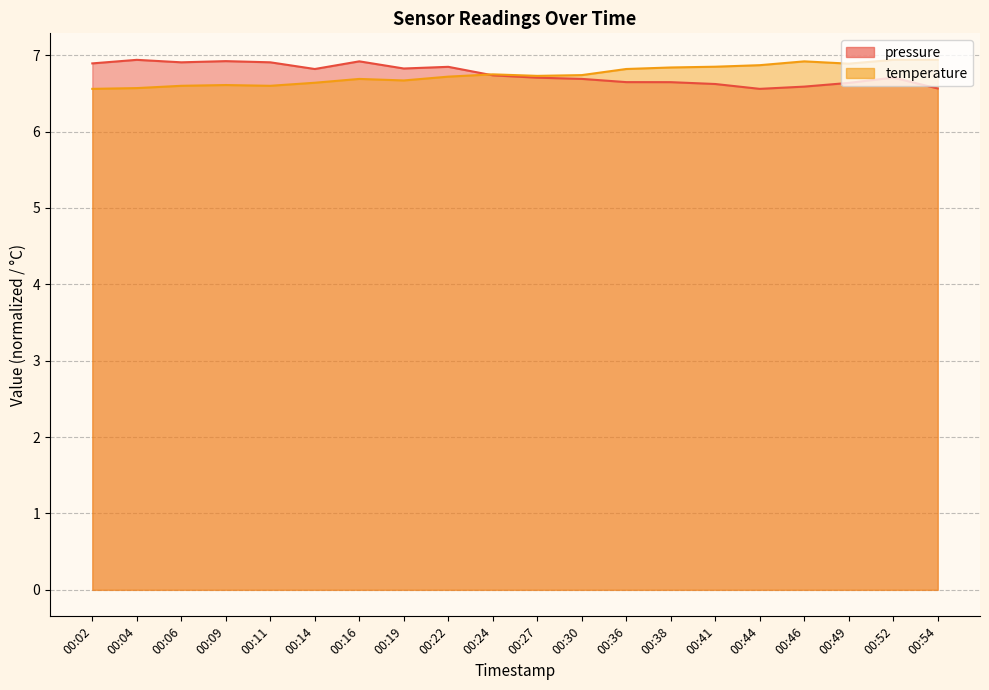

What are all the series names shown in the legend?

pressure, temperature